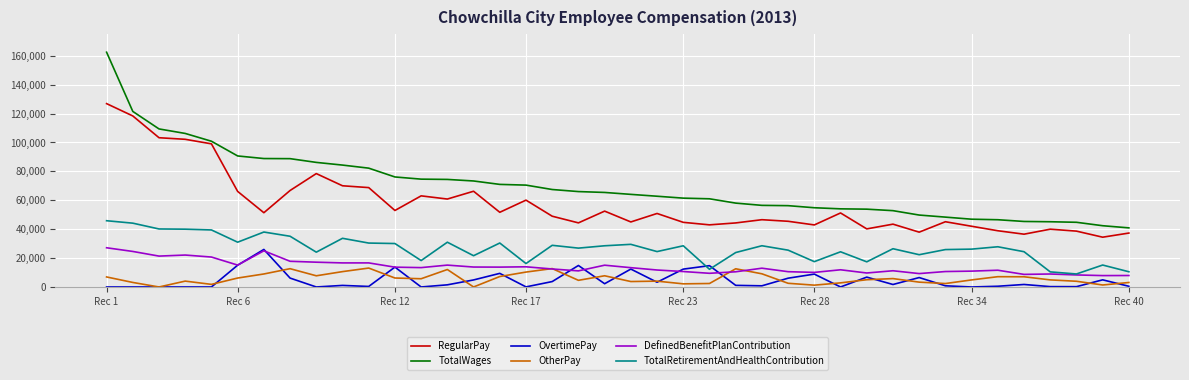

What are all the series names shown in the legend?

RegularPay, TotalWages, OvertimePay, OtherPay, DefinedBenefitPlanContribution, TotalRetirementAndHealthContribution